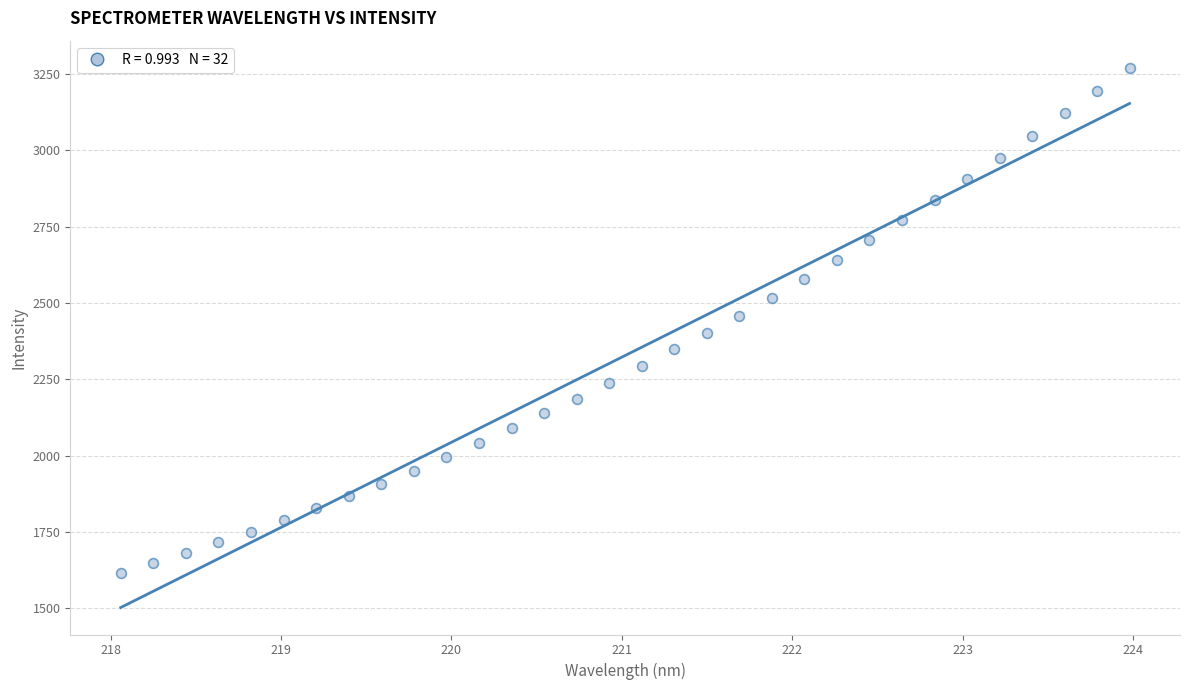

What is the range of Y values (max minus min)?

1655.9